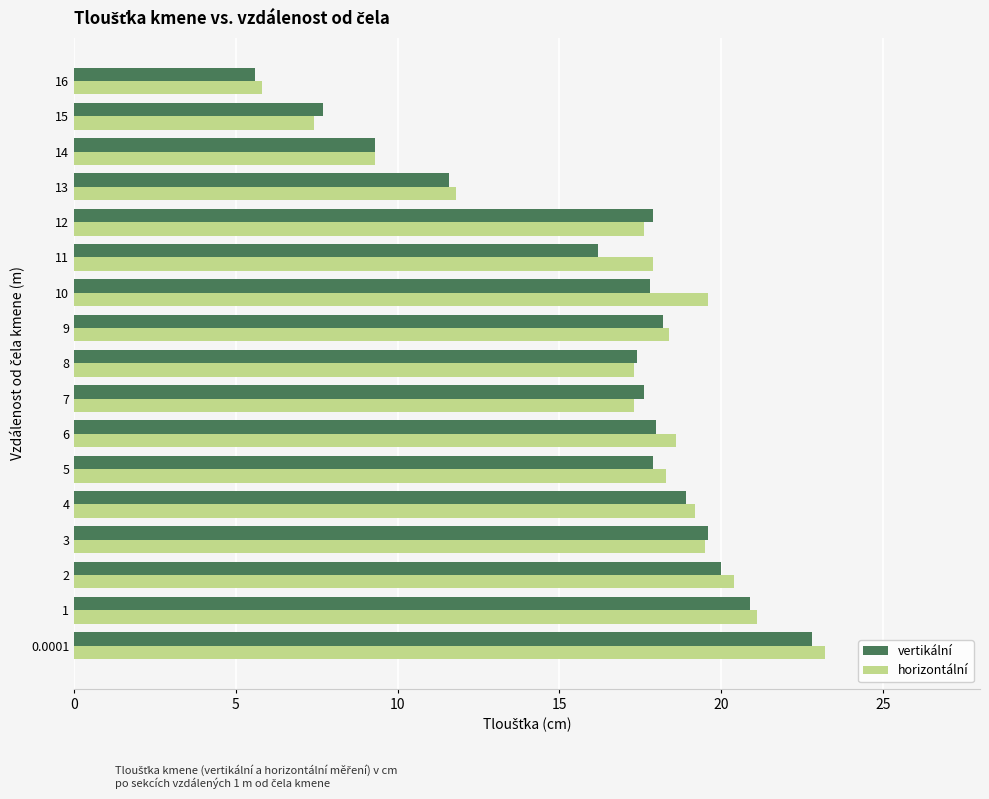

What is the difference between the maximum and minimum values in the horizontální series?

17.4